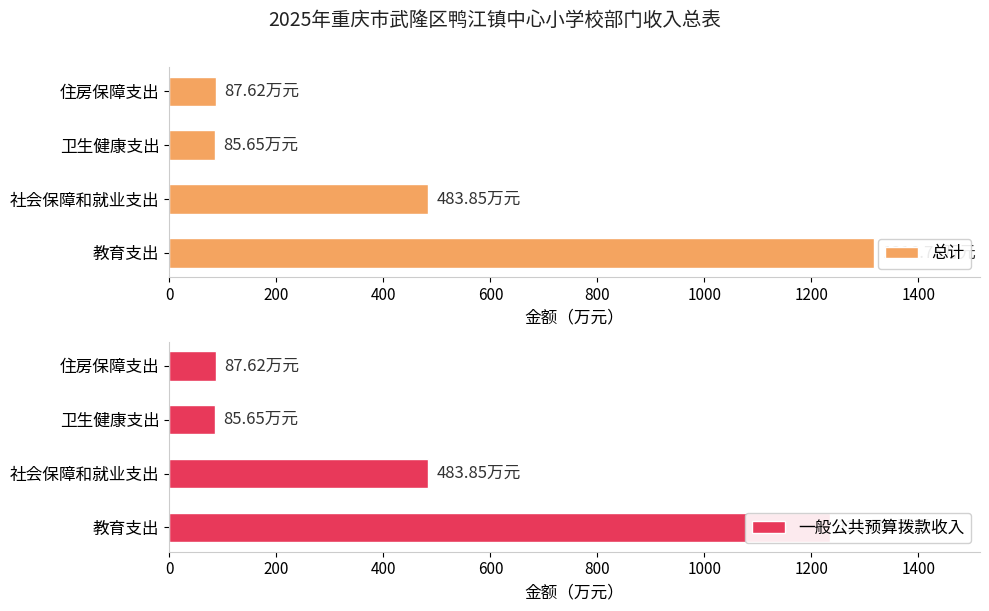

List the series in order of their overall mean, lowest first.

一般公共预算拨款收入, 总计